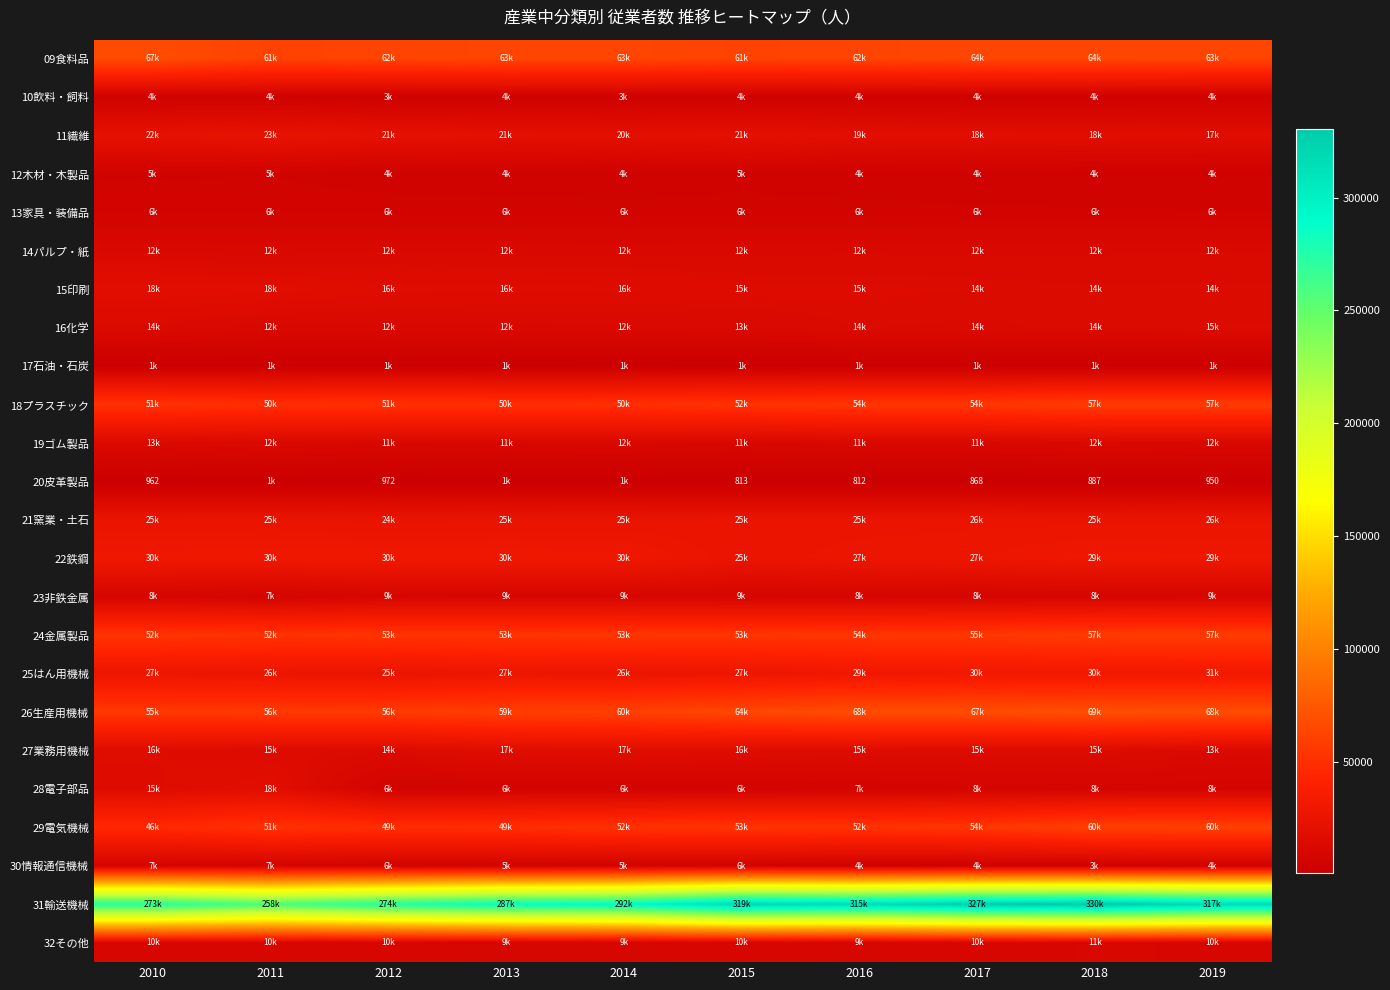

What is the smallest value displayed?

812